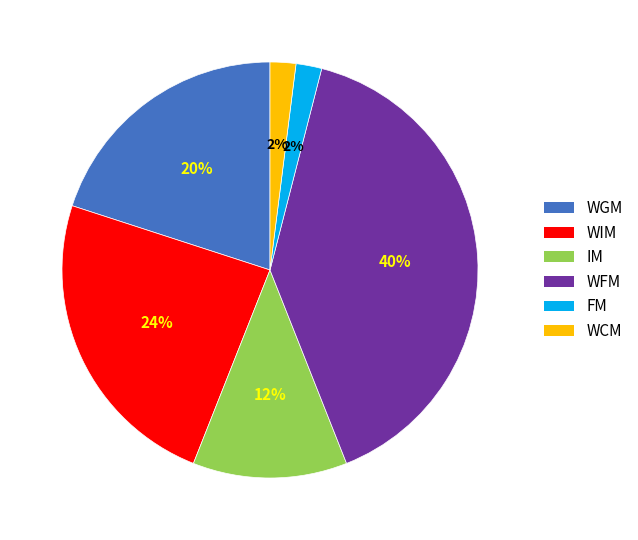

Does IM account for over 50% of the chart?

No